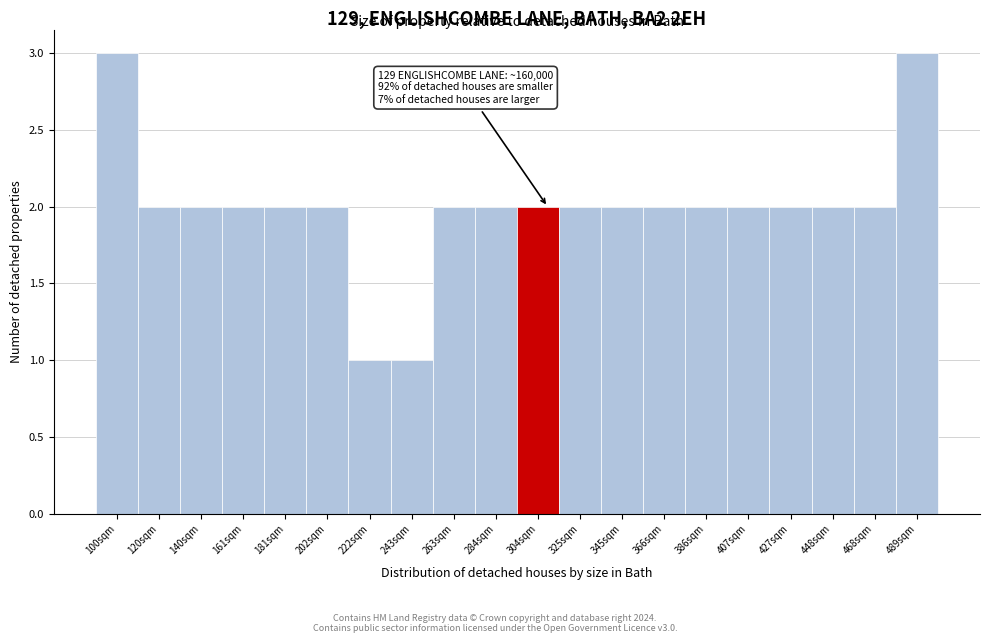

Reading left to right, extract all data points from this chart.

3	2	2	2	2	2	1	1	2	2	2	2	2	2	2	2	2	2	2	3